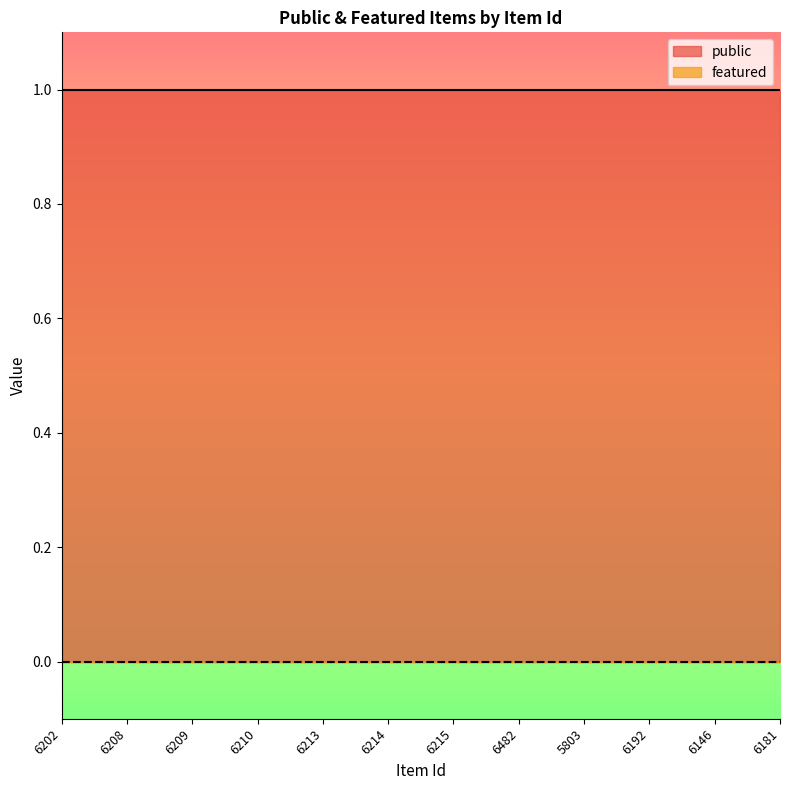

True or false: public and featured cross at least once.

False